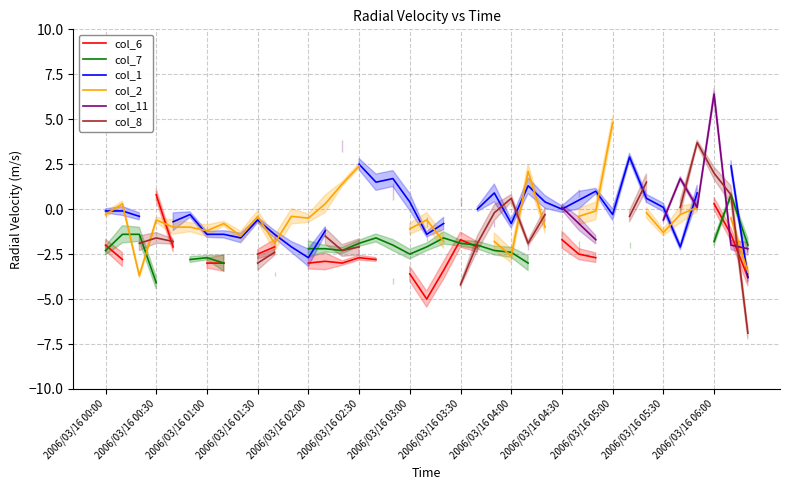

Rank the series at 26 from highest to lowest value.

col_6, col_7, col_1, col_2, col_11, col_8